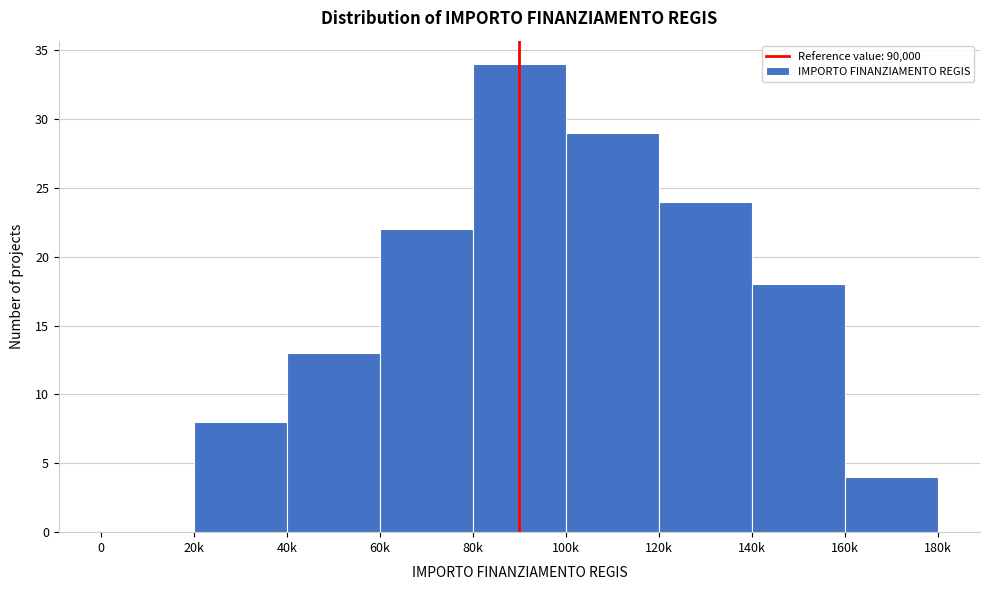

Reading left to right, what are all the values shown in this chart?

0=0	20k=8	40k=13	60k=22	80k=34	100k=29	120k=24	140k=18	160k=4